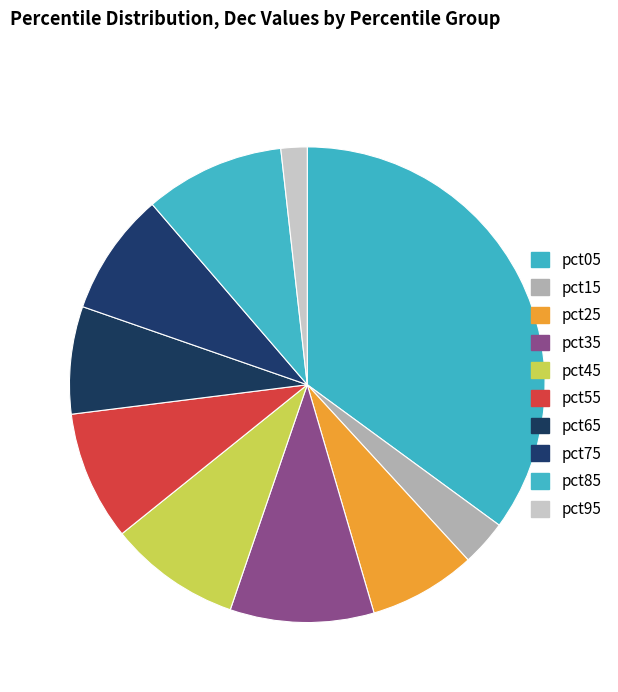

Which slice is the smallest?

pct95